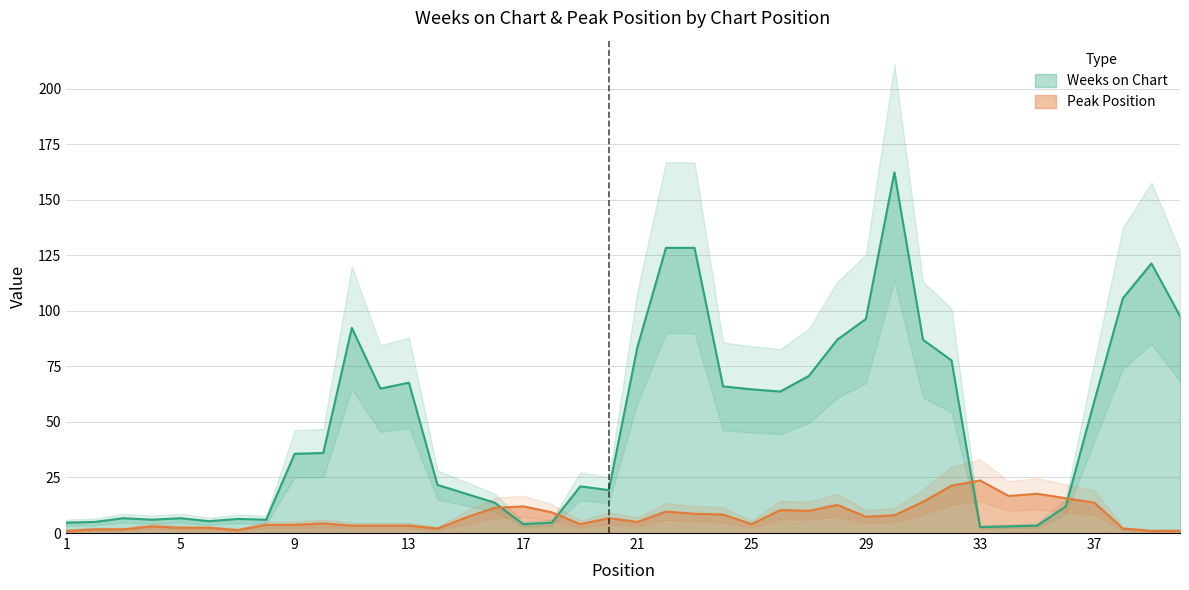

At which label does Peak Position reach its peak?

33